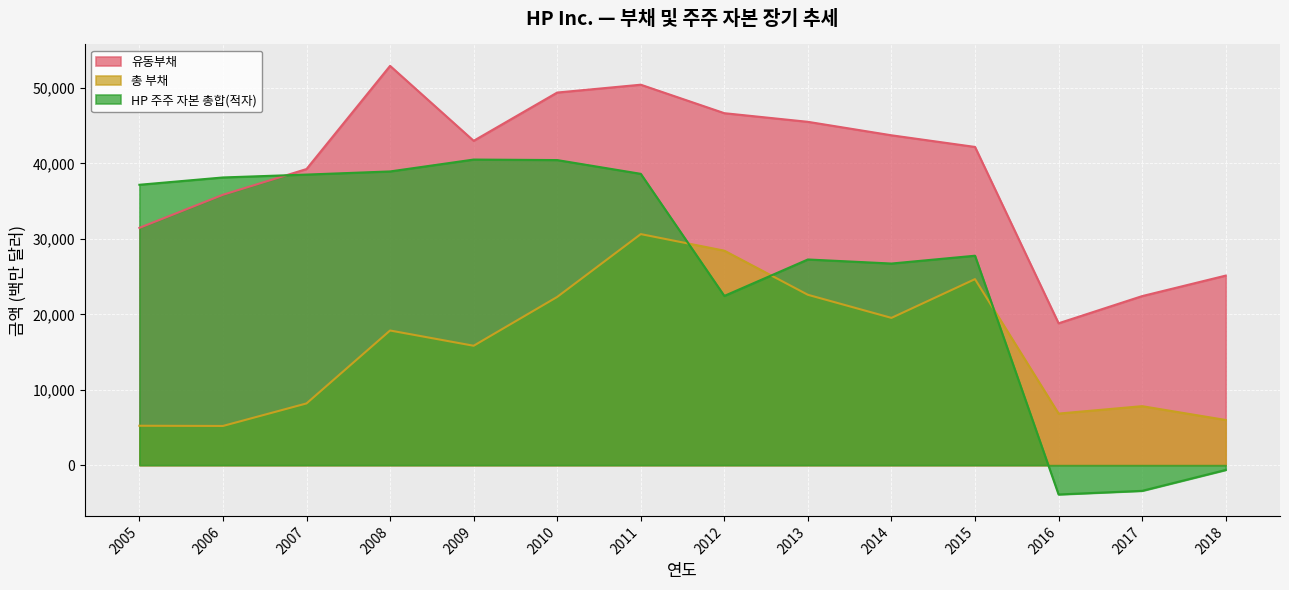

True or false: 유동부채 has a value of 31460 at 2005.

True